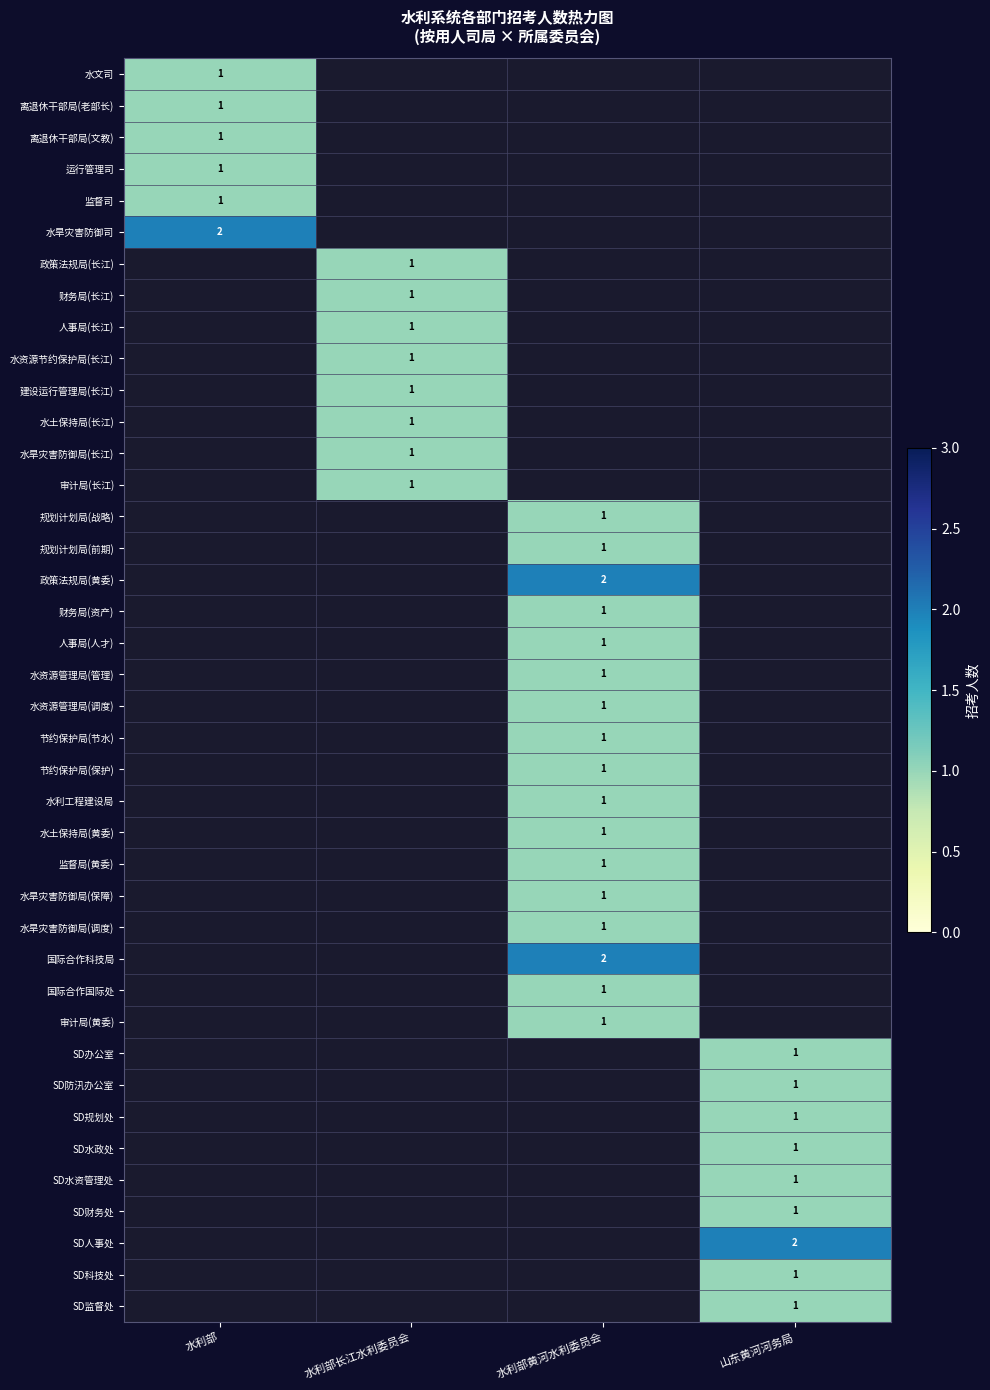

What is the minimum value shown in the chart?

1.0